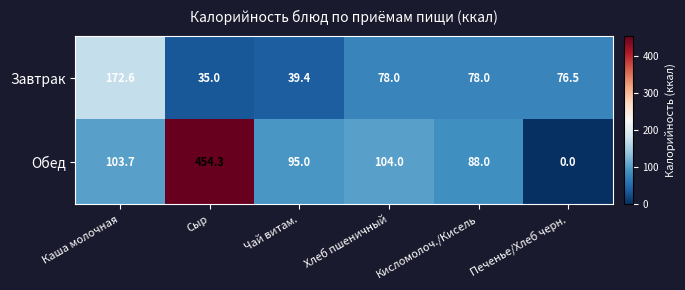

At which category is the sum across all series the highest?

Сыр